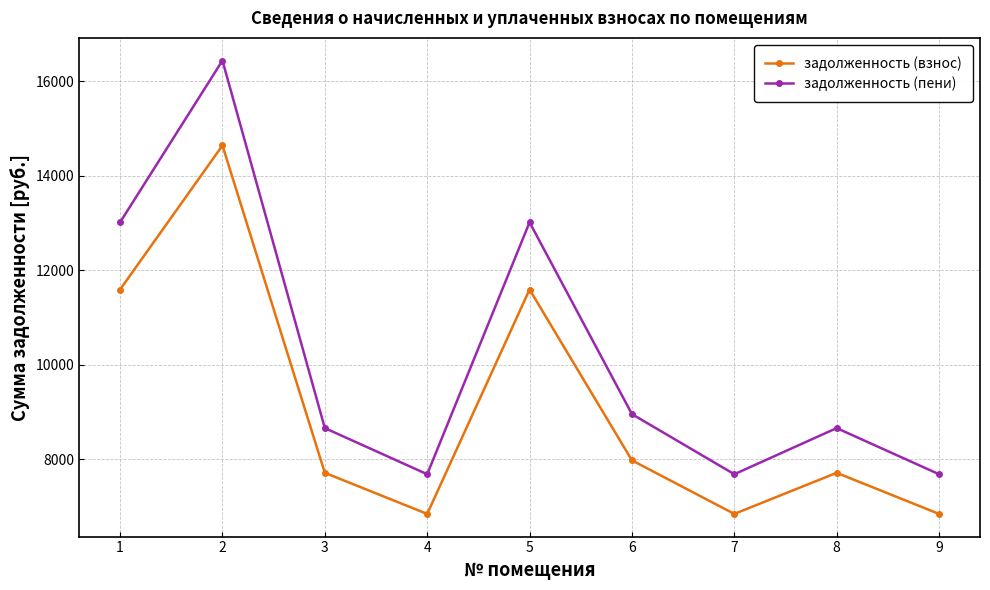

What is the value of the задолженность (пени) point at the 7th from the left?

7682.5